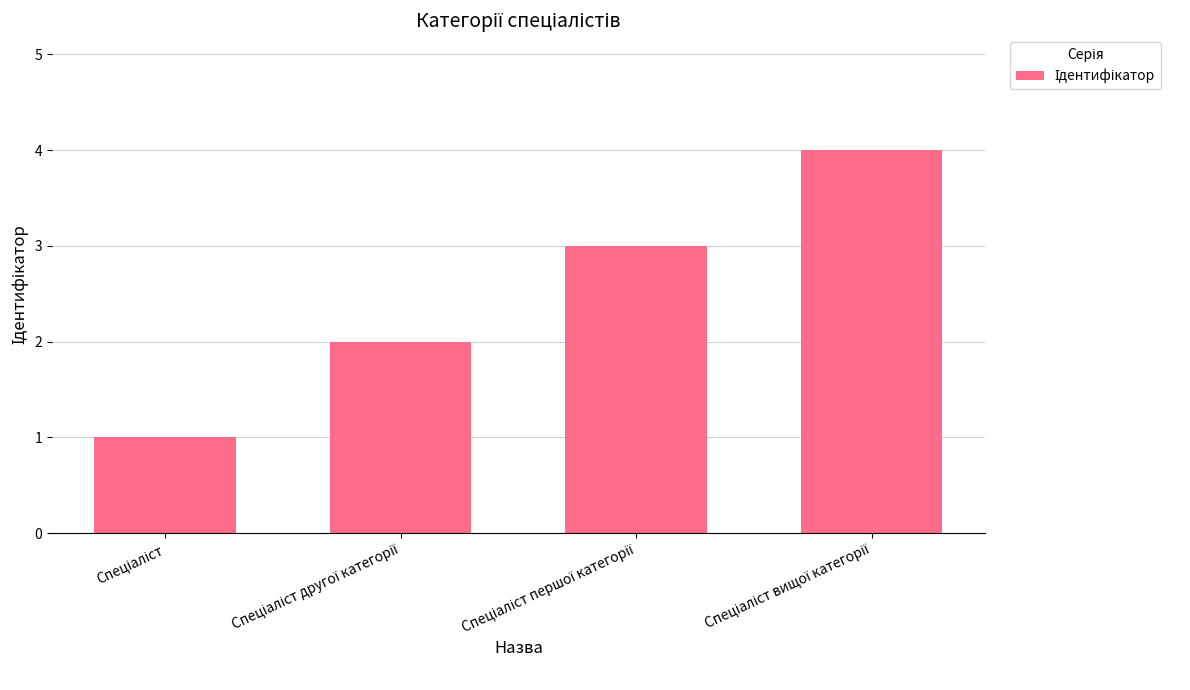

What is the value of the 1st bar from the left?

1